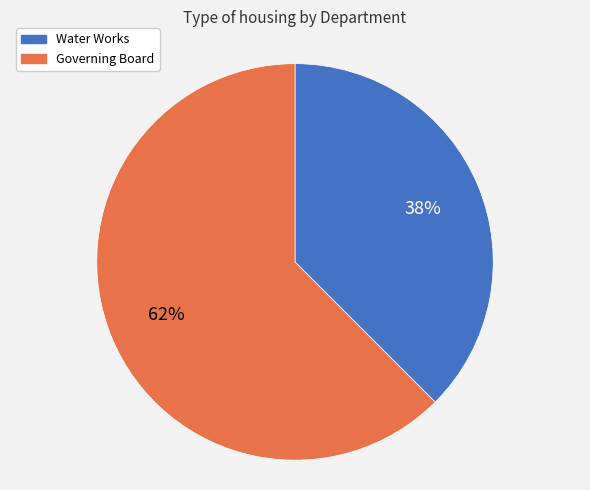

To the nearest percent, what is the combined percentage of Governing Board and Water Works?

100%